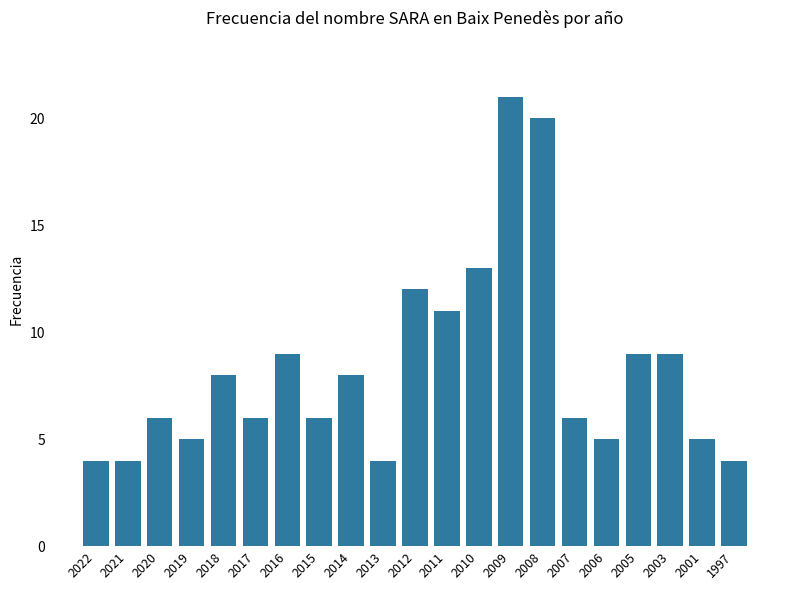

What is the average value?

8